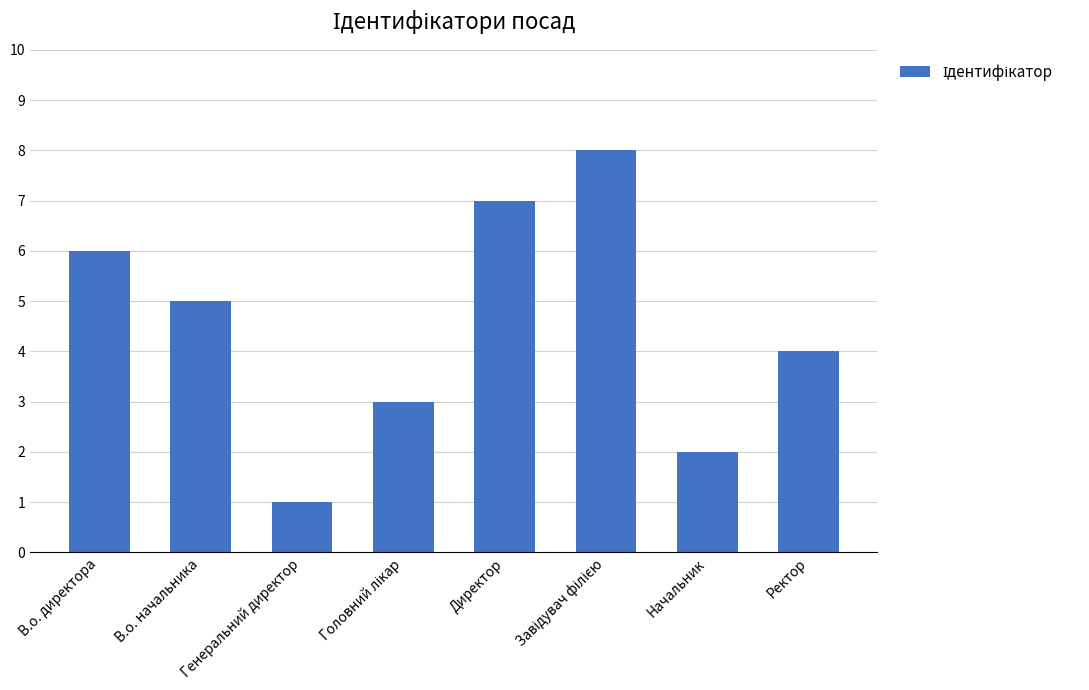

What is the label of the 5th bar from the left?

Директор